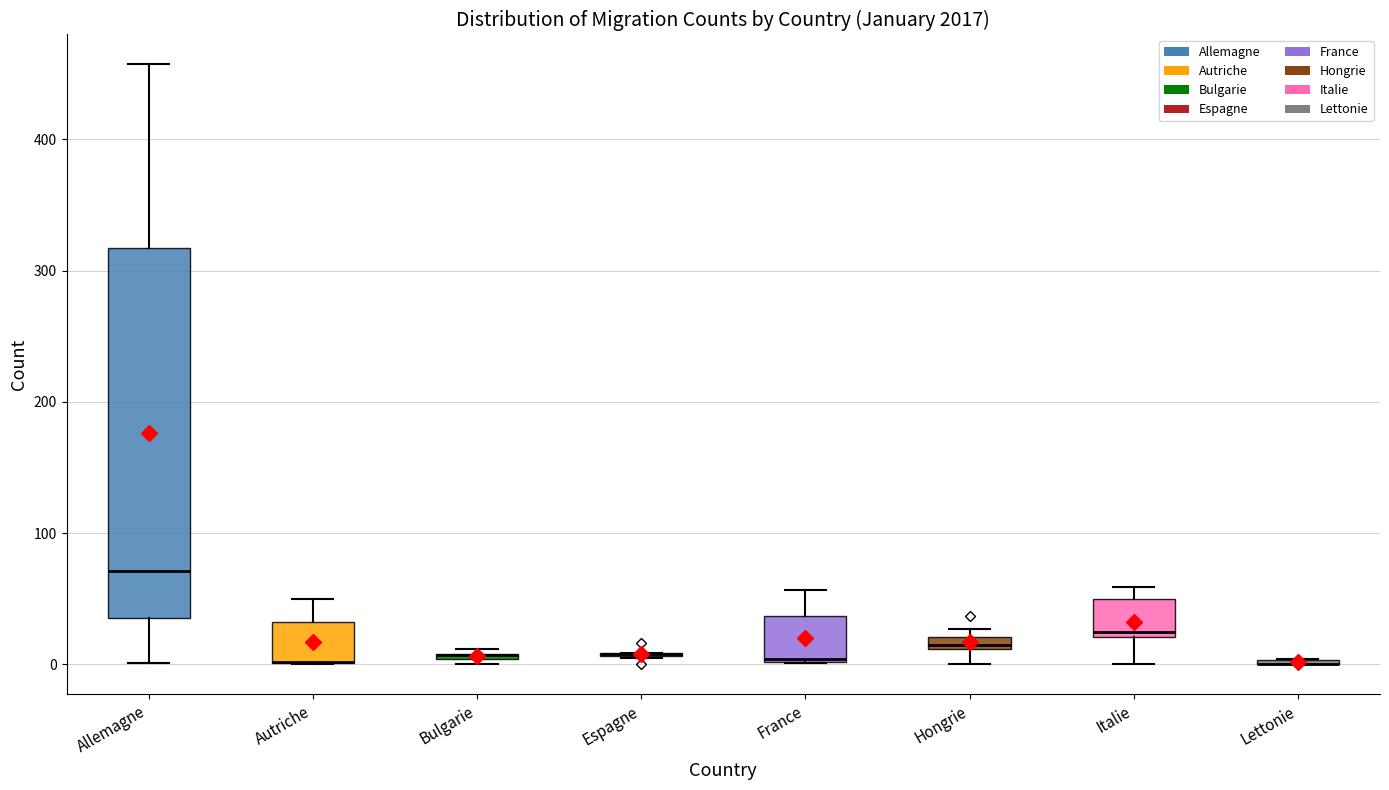

Comparing the boxes themselves (not the whiskers), which one is the tallest?

Allemagne